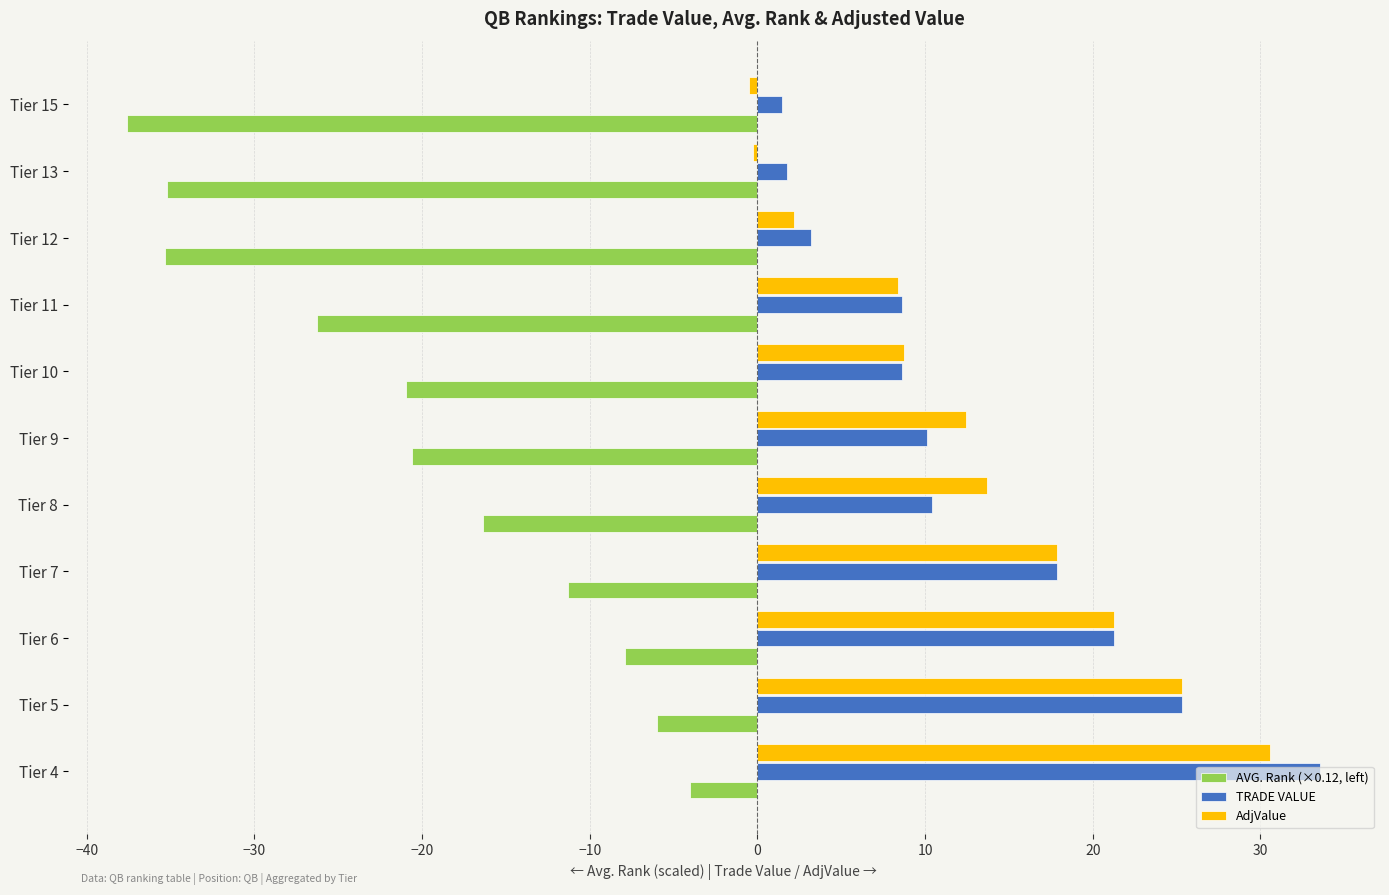

What are all the series names shown in the legend?

AVG. Rank (×0.12, left), TRADE VALUE, AdjValue